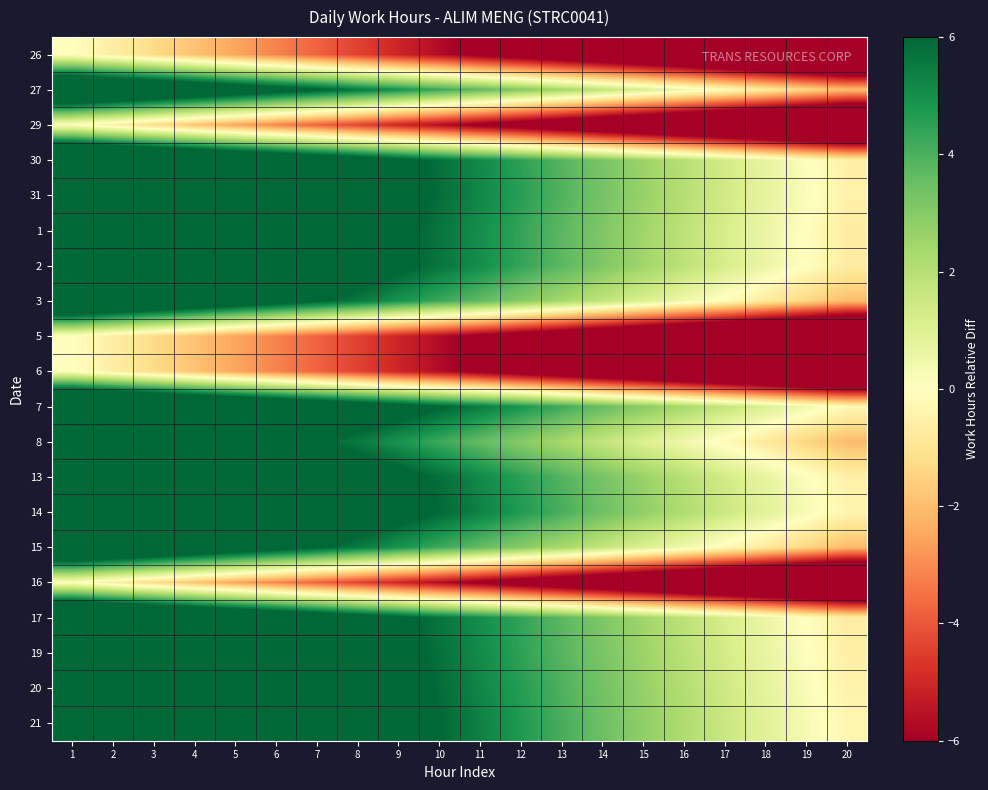

What is the spread (max minus min) of values at 2?

11.8